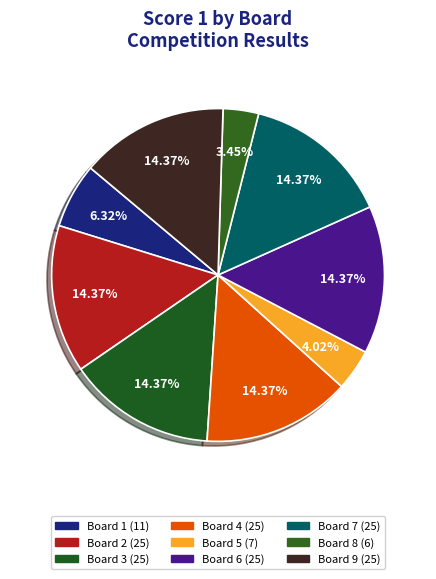

Is the sum of Board 3 and Board 6 greater than half?

No